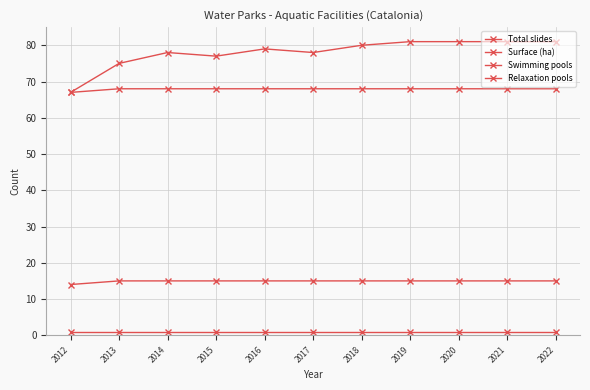

Is this an area chart (filled region under the line)?

No